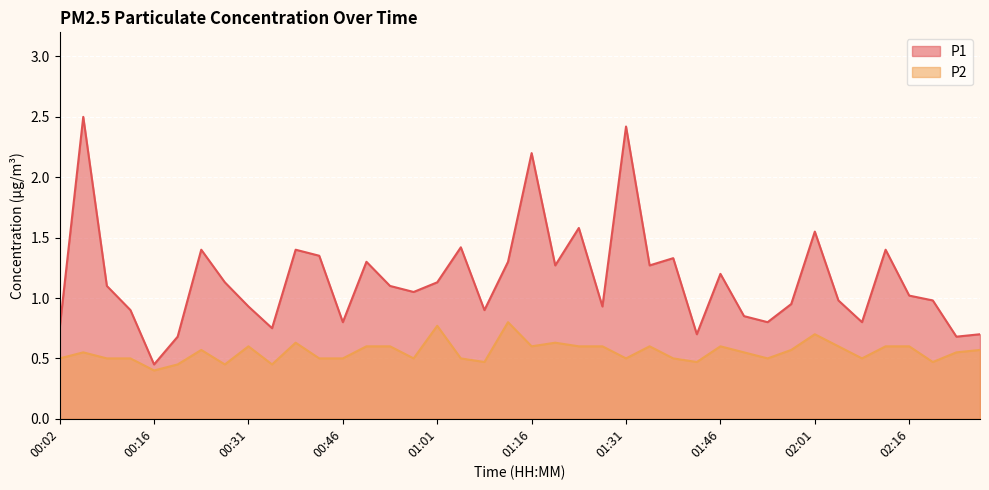

Rank the series at 00:31 from lowest to highest value.

P2, P1